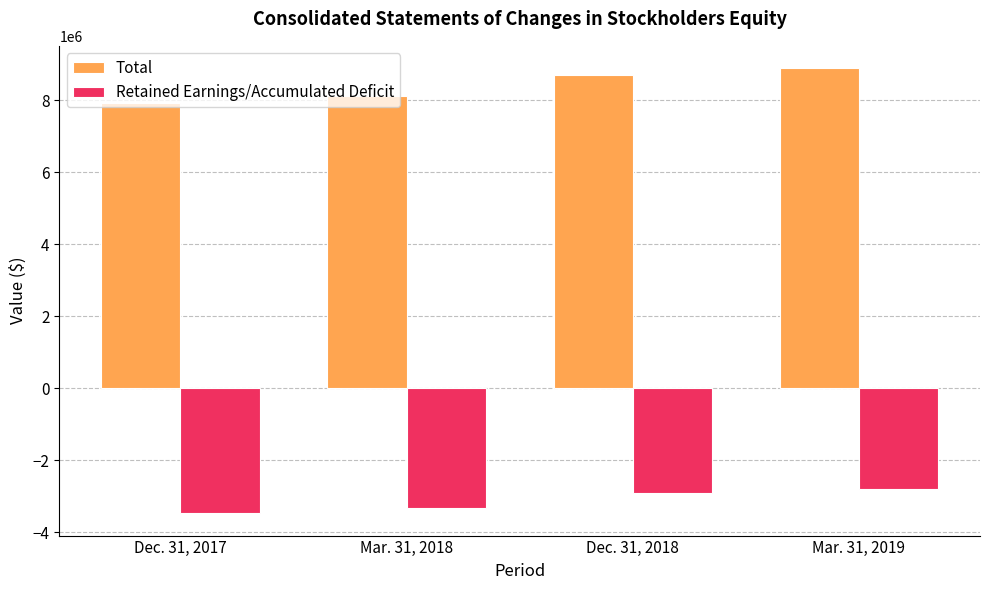

What is the sum of the Retained Earnings/Accumulated Deficit values at Mar. 31, 2018 and Mar. 31, 2019?

-6125339